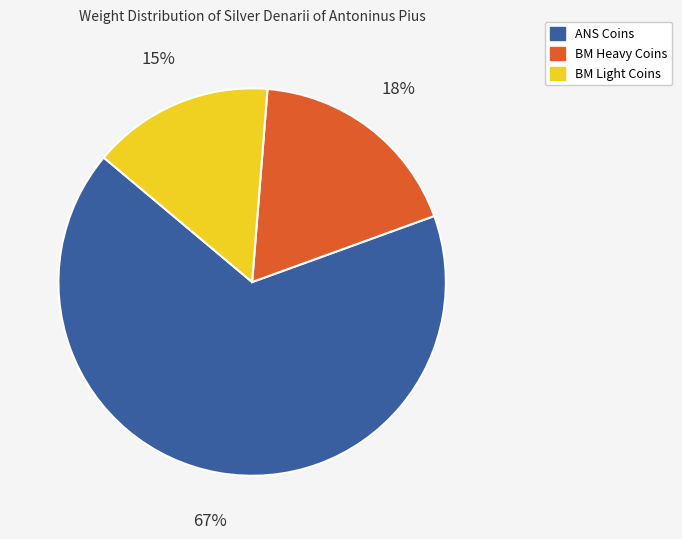

How many segments does this pie chart have?

3